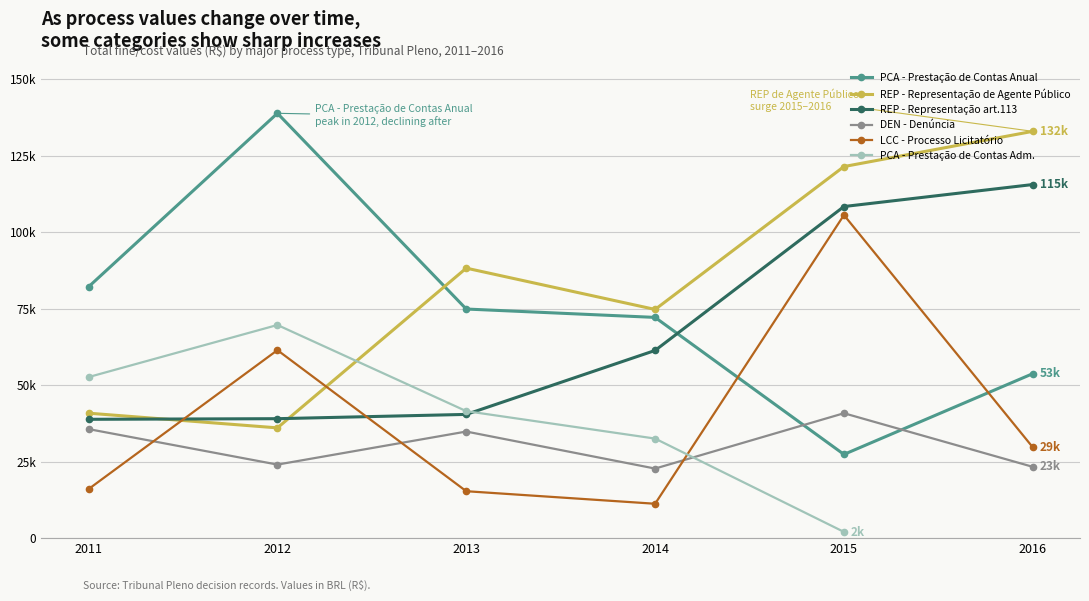

What is the sum of the DEN - Denúncia values at 2015 and 2012?

64782.6